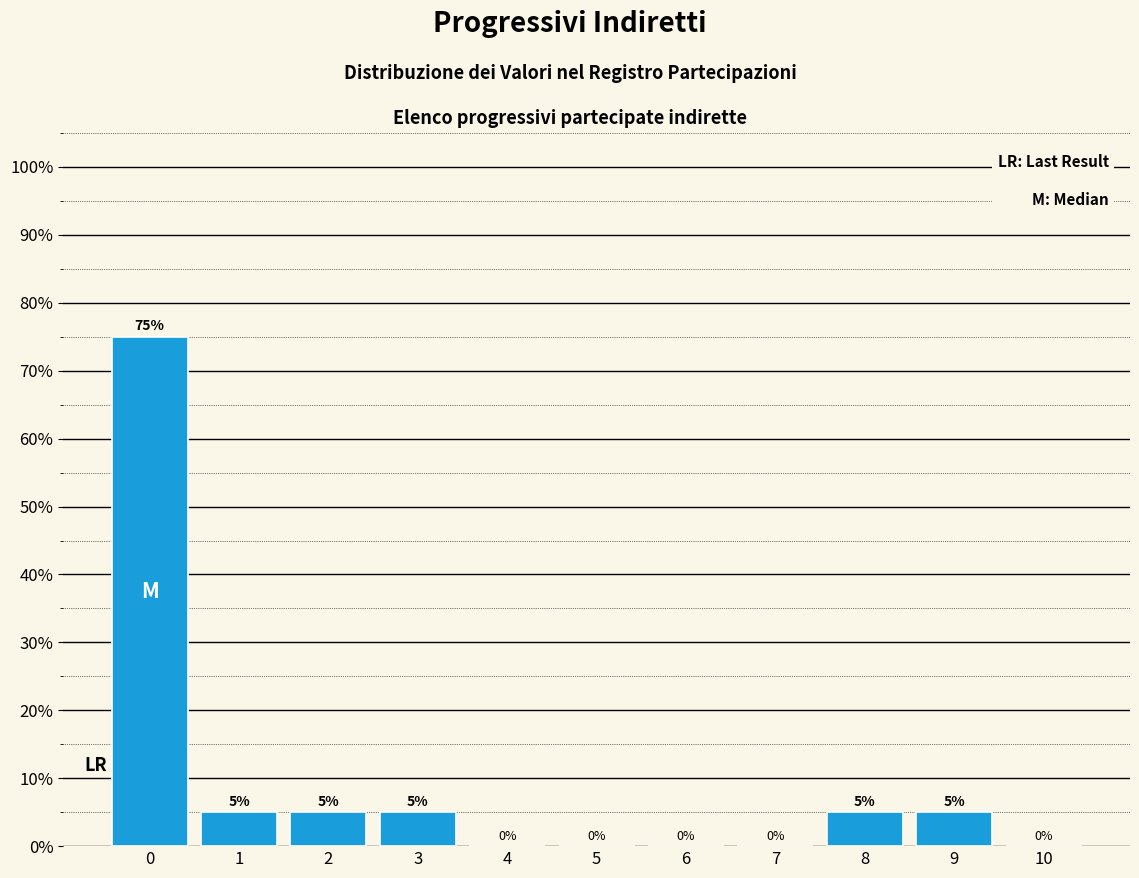

Reading left to right, list every bar in this chart as the range it spans on the x-axis followed by its height.

-0.5 to 0.5: 75
0.5 to 1.5: 5
1.5 to 2.5: 5
2.5 to 3.5: 5
3.5 to 4.5: 0
4.5 to 5.5: 0
5.5 to 6.5: 0
6.5 to 7.5: 0
7.5 to 8.5: 5
8.5 to 9.5: 5
9.5 to 10.5: 0